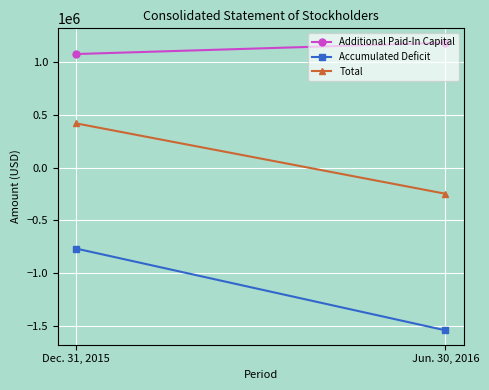

Reading right to left, transcribe all the data shown in this chart.

Additional Paid-In Capital: Jun. 30, 2016=1182967	Dec. 31, 2015=1075698
Accumulated Deficit: Jun. 30, 2016=-1542294	Dec. 31, 2015=-767824
Total: Jun. 30, 2016=-248067	Dec. 31, 2015=418484